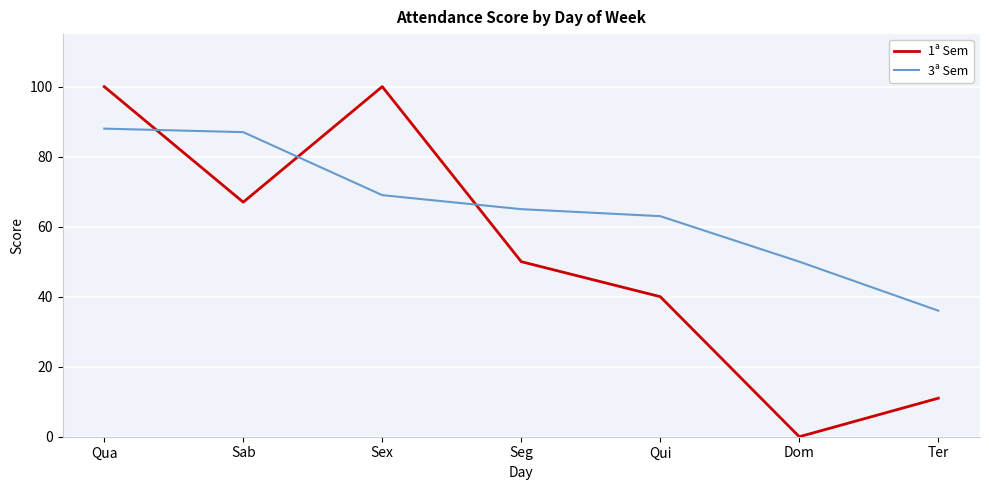

Reading left to right, extract all data points from this chart.

1ª Sem: 100	67	100	50	40	0	11
3ª Sem: 88	87	69	65	63	50	36